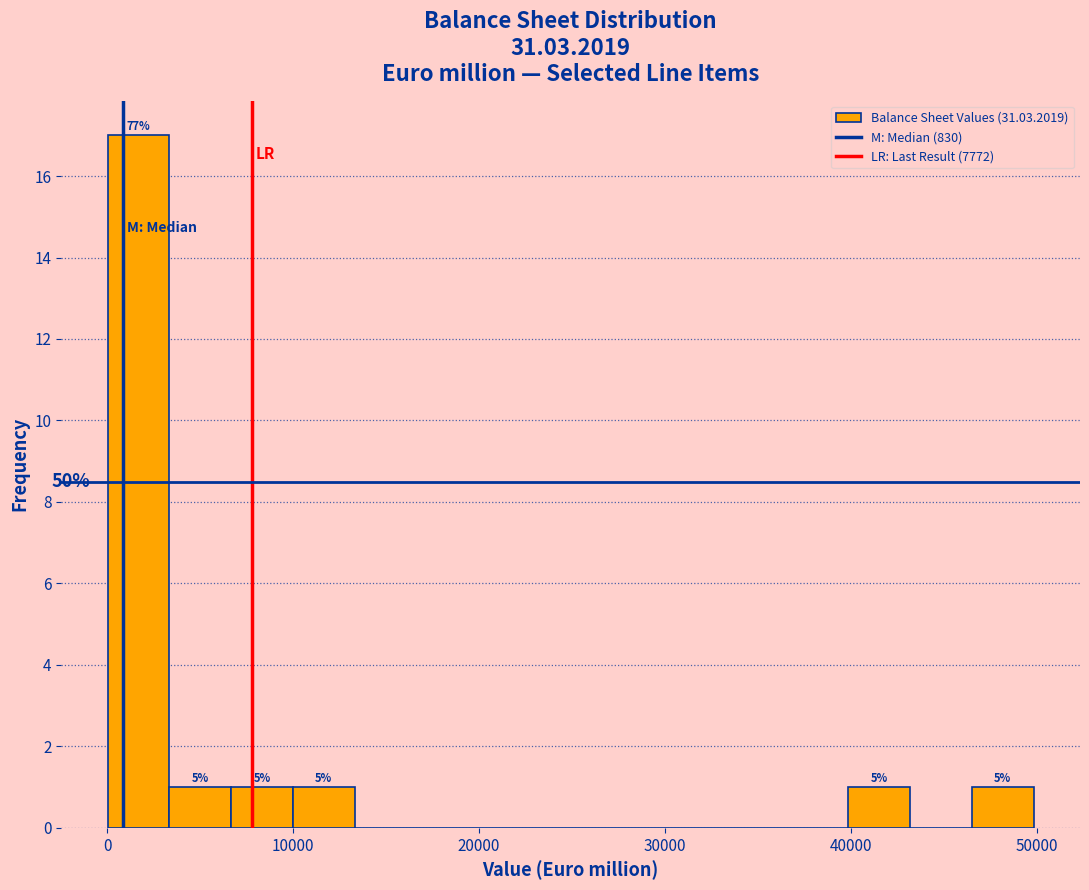

Read against the x-axis, roughly where is the centre of the tallest bar?

2000